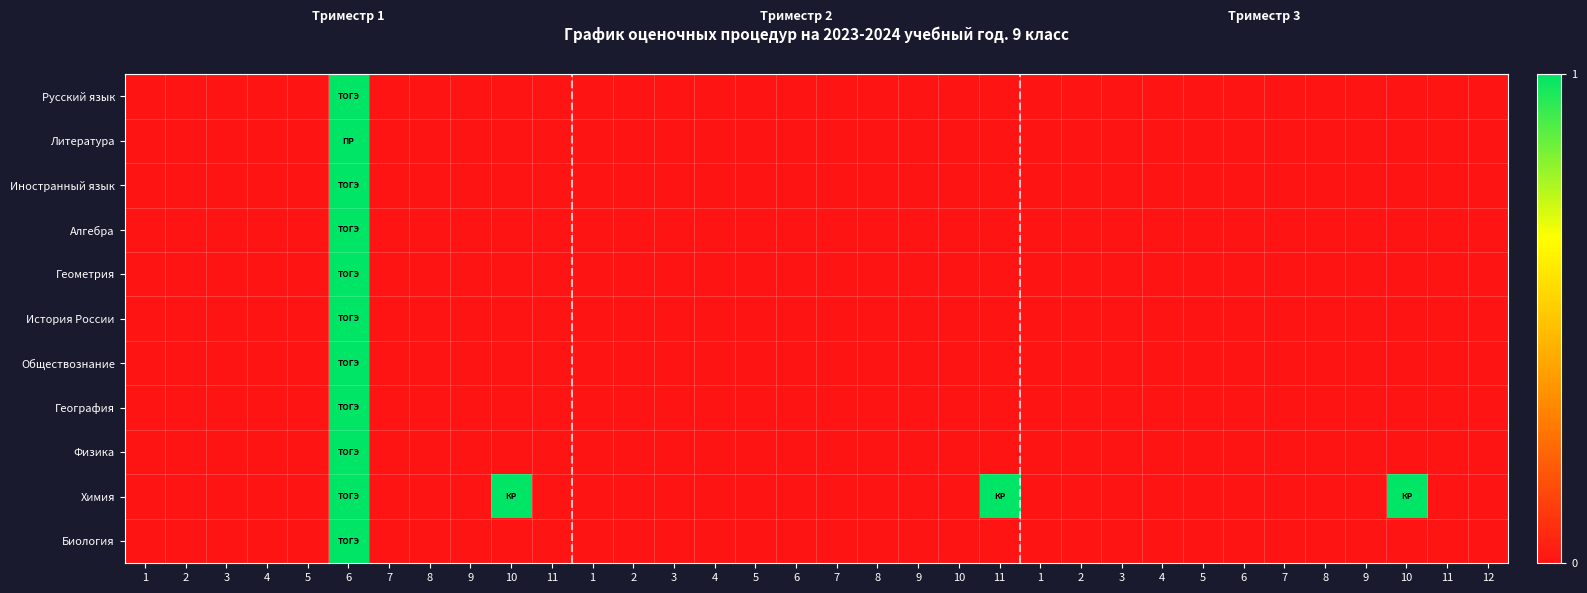

Between 4 and 3, which is larger?

4